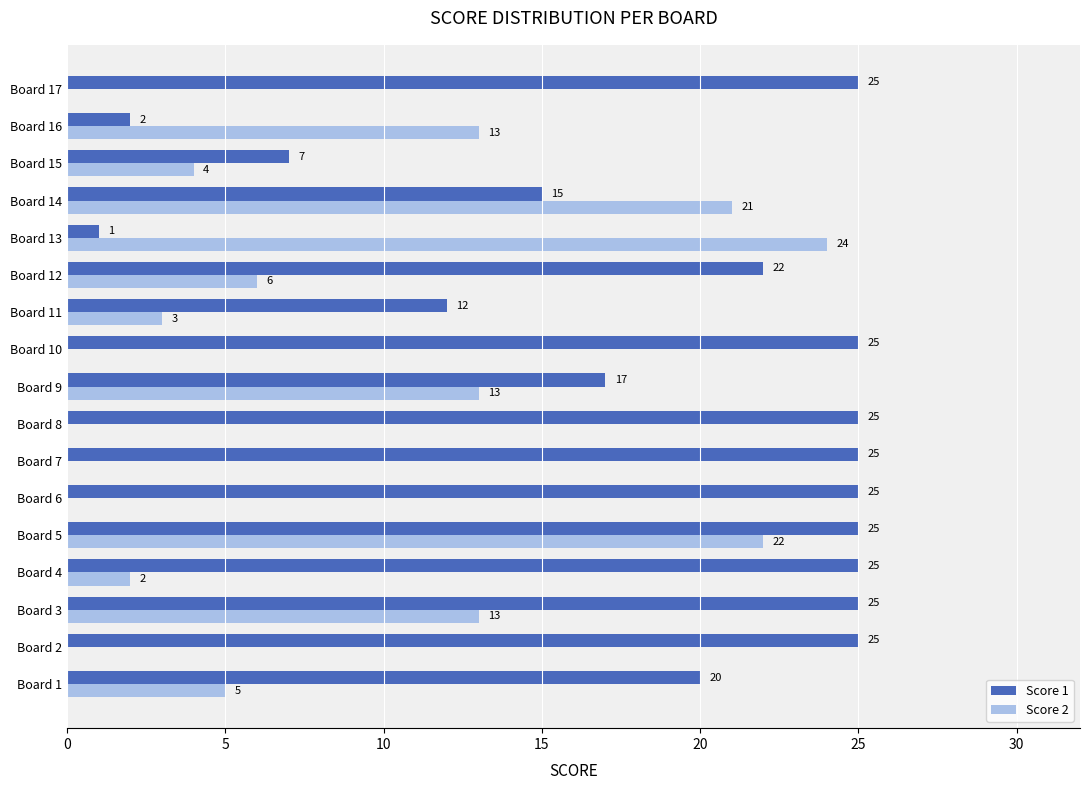

How many categories are shown in the chart?

17